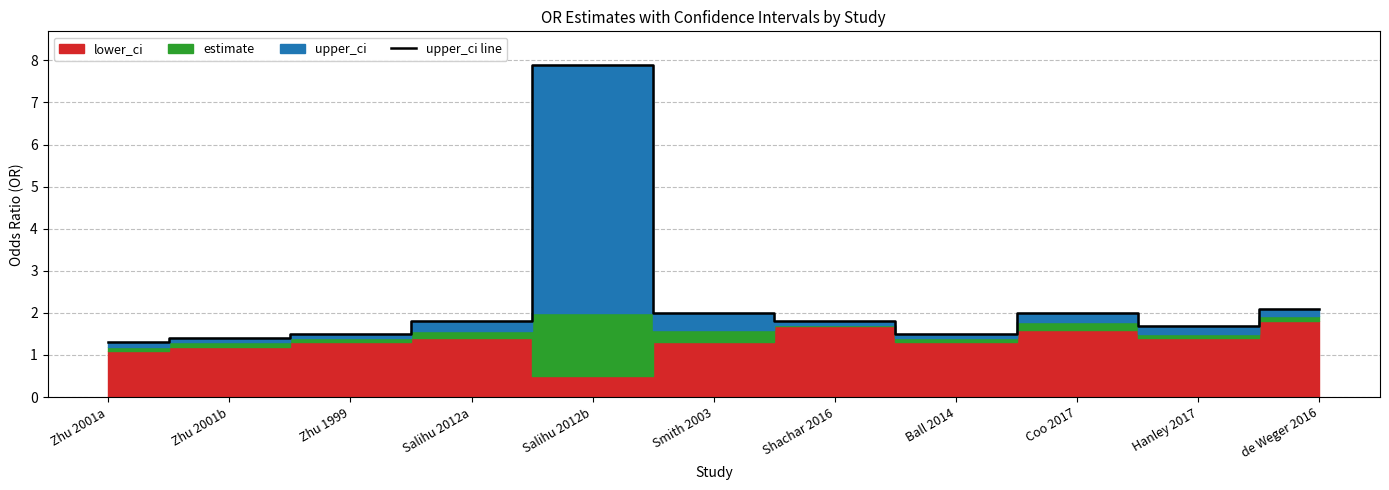

What is the sum of all values?

25.0